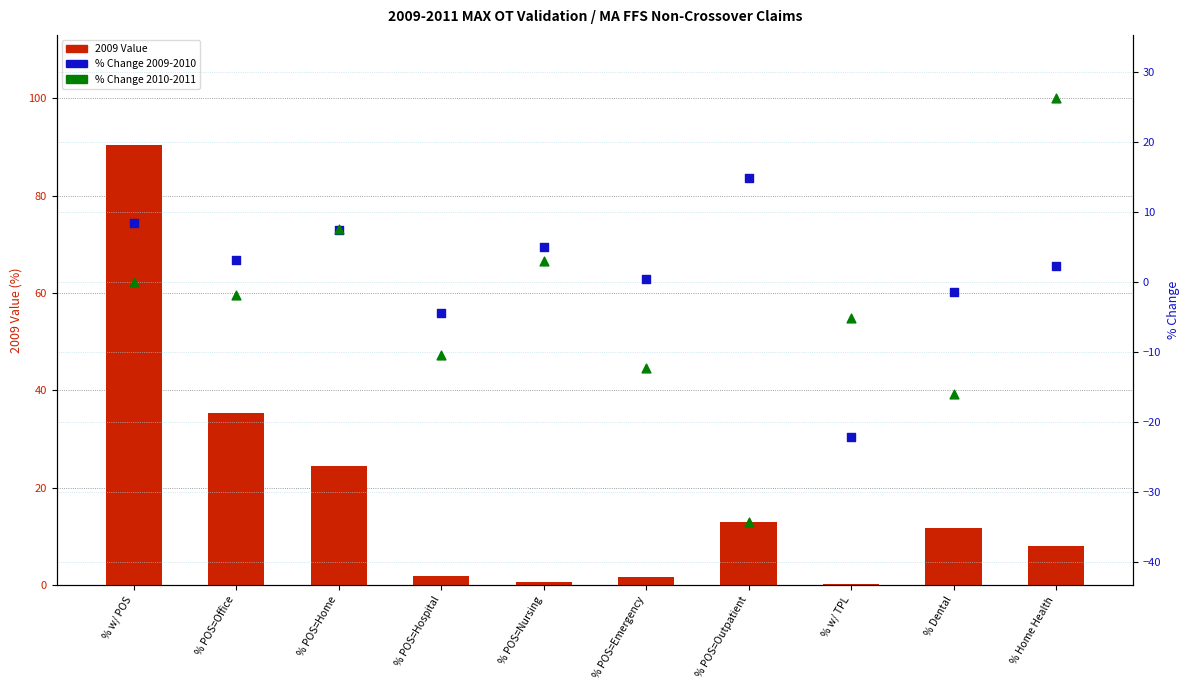

At which category is the sum across all series the highest?

% w/ POS